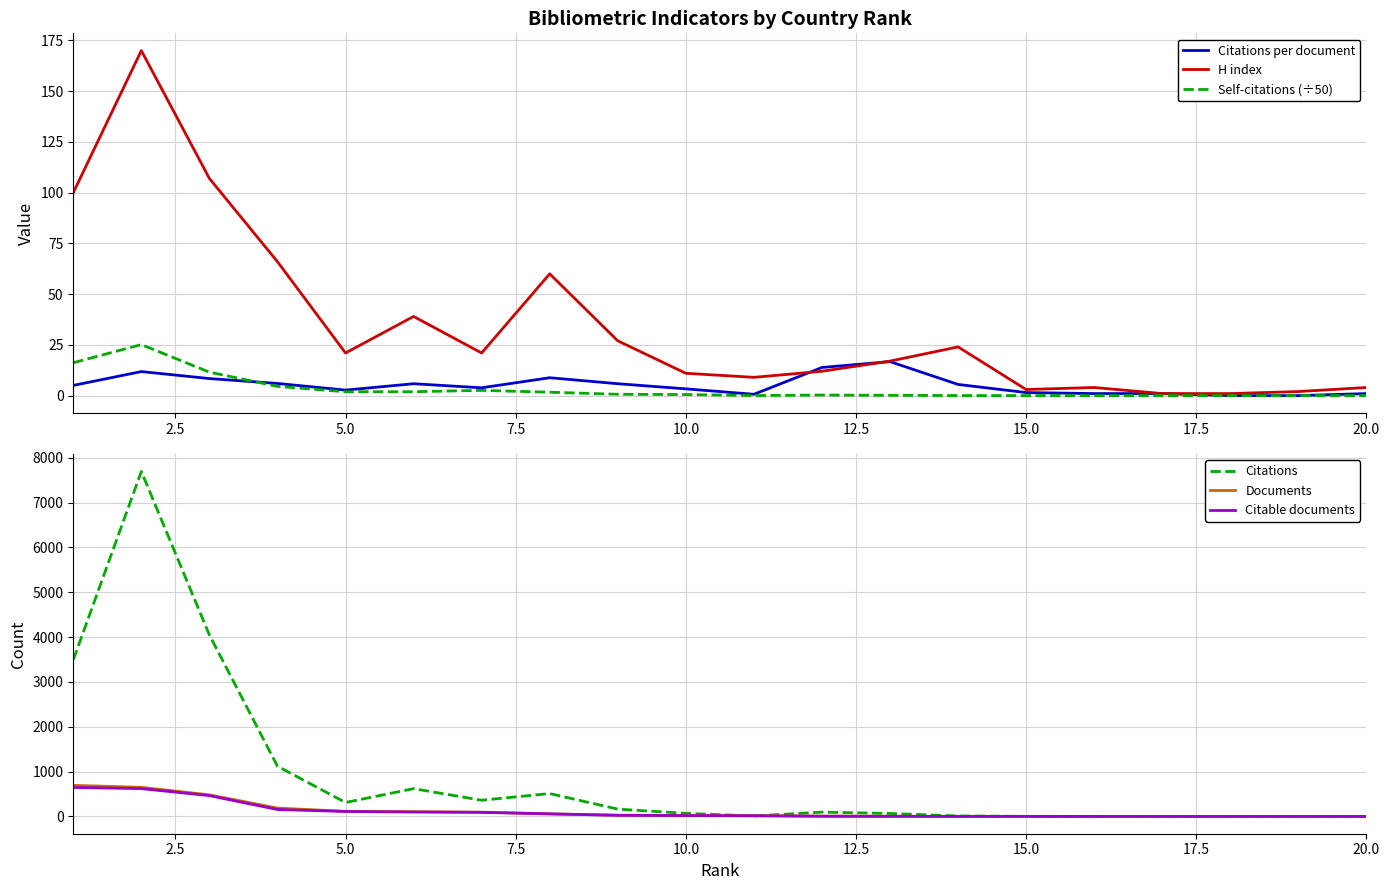

What is the highest value of the Citations per document series?

16.8